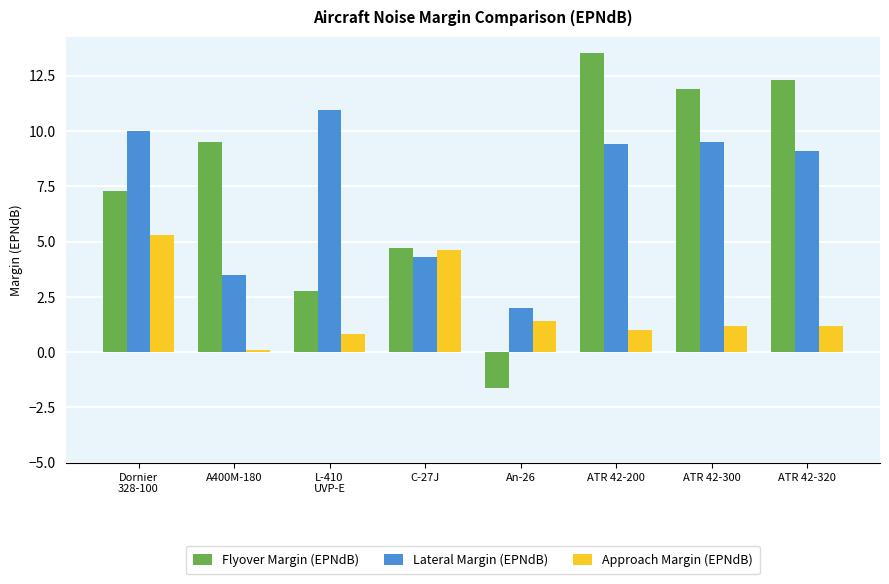

Is it true that Lateral Margin (EPNdB) equals 16.7 at ATR 42-200?

False